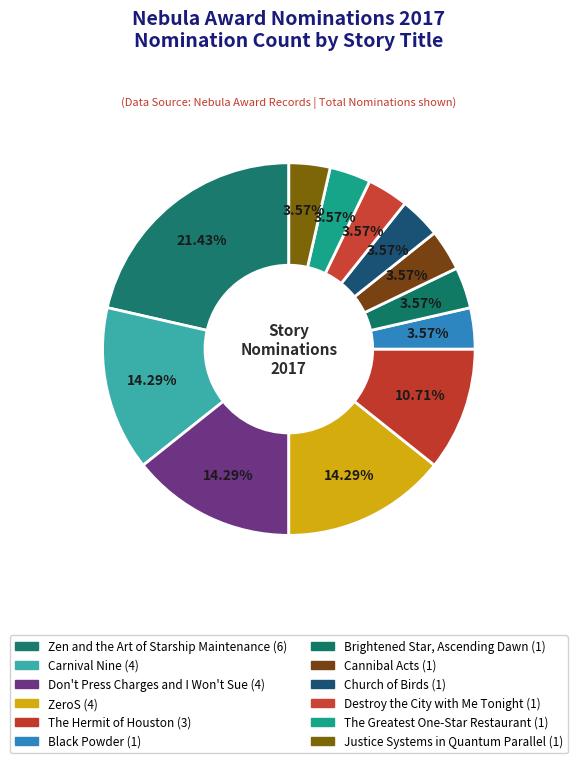

True or false: The Greatest One-Star Restaurant accounts for 1% of the total.

False